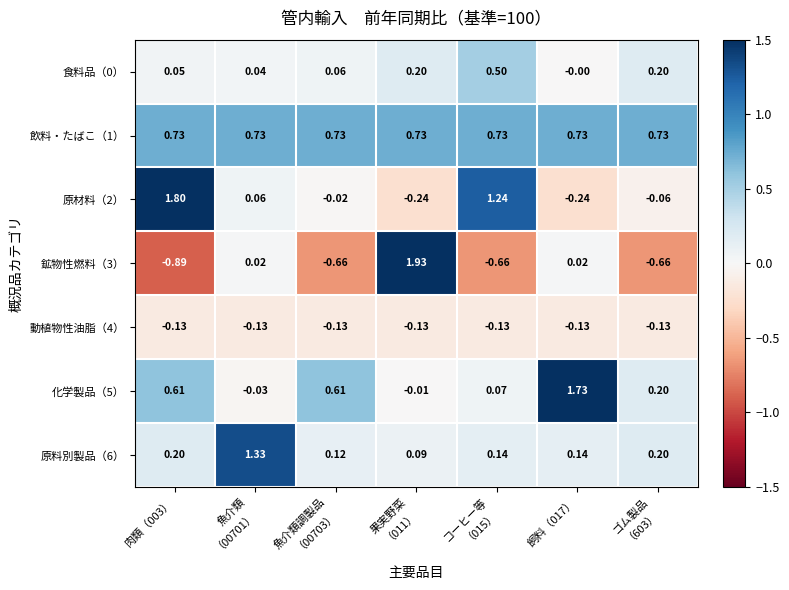

What is the difference between the highest and lowest values at ゴム製品
（603）?

1.4